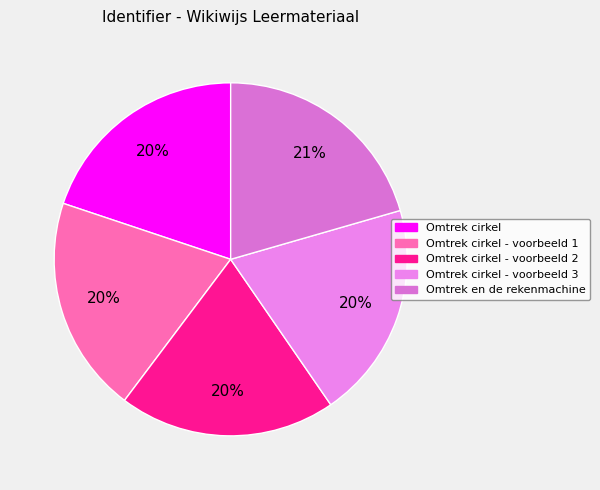

Count the number of slices in the pie.

5